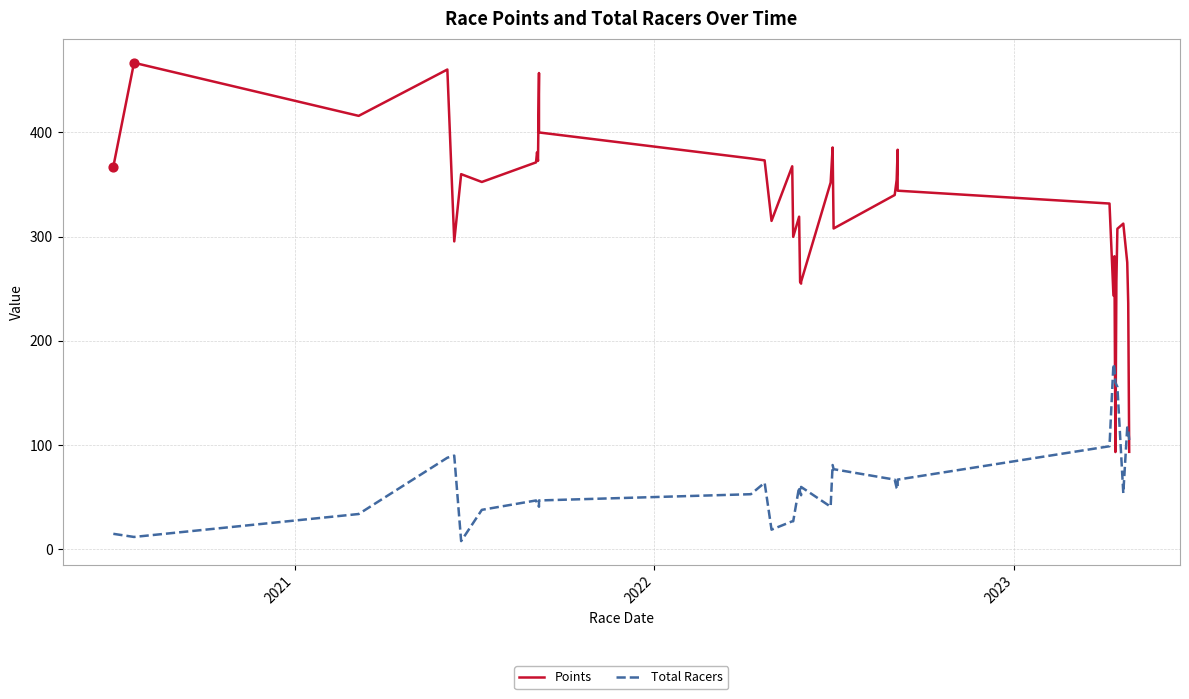

Which series reaches the minimum Y coordinate?

Total Racers